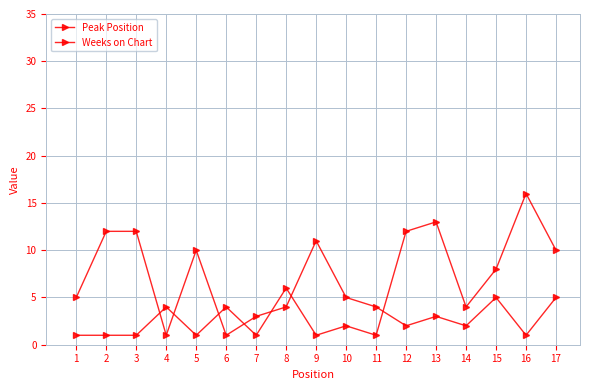

How many times do Weeks on Chart and Peak Position cross each other?

7